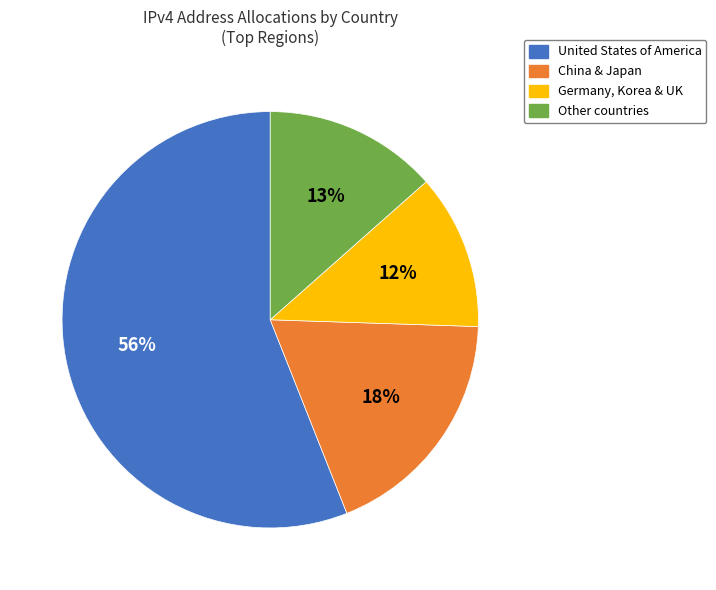

To the nearest percent, what is the difference between the largest and smallest slice percentages?

44%